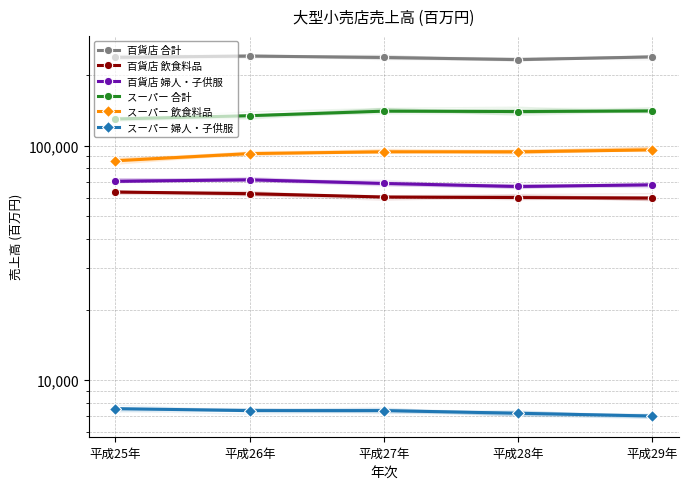

Rank the series by their maximum value, from lowest to highest.

スーパー 婦人・子供服, 百貨店 飲食料品, 百貨店 婦人・子供服, スーパー 飲食料品, スーパー 合計, 百貨店 合計